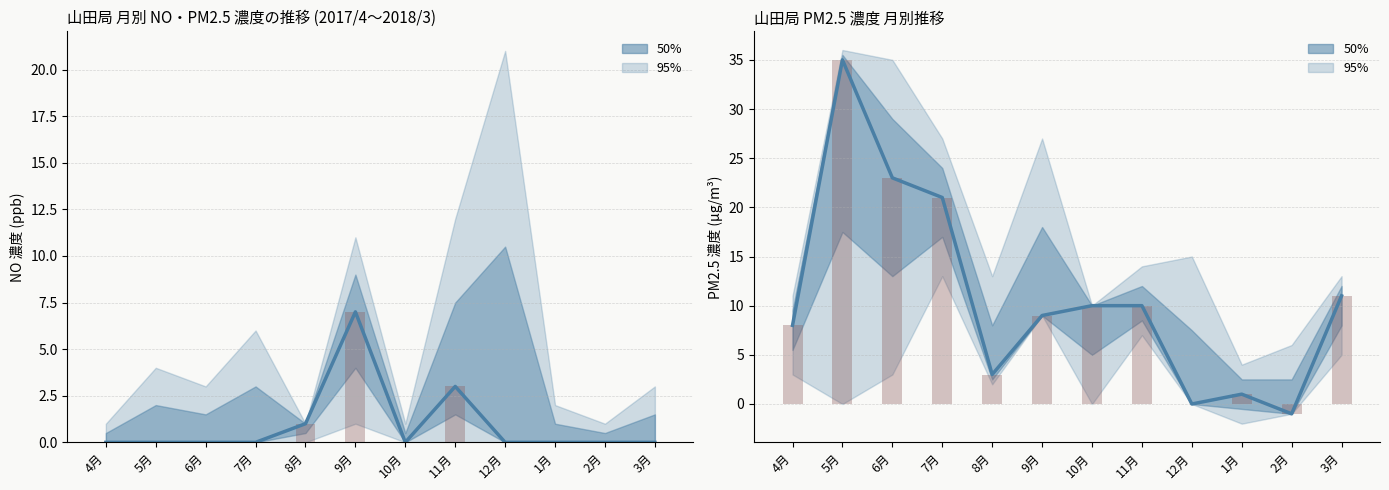

Reading left to right, what are all the values shown in this chart?

NO (山田): 0	0	0	0	1	7	0	3	0	0	0	0
PM2.5 (山田): 8	35	23	21	3	9	10	10	0	1	-1	11